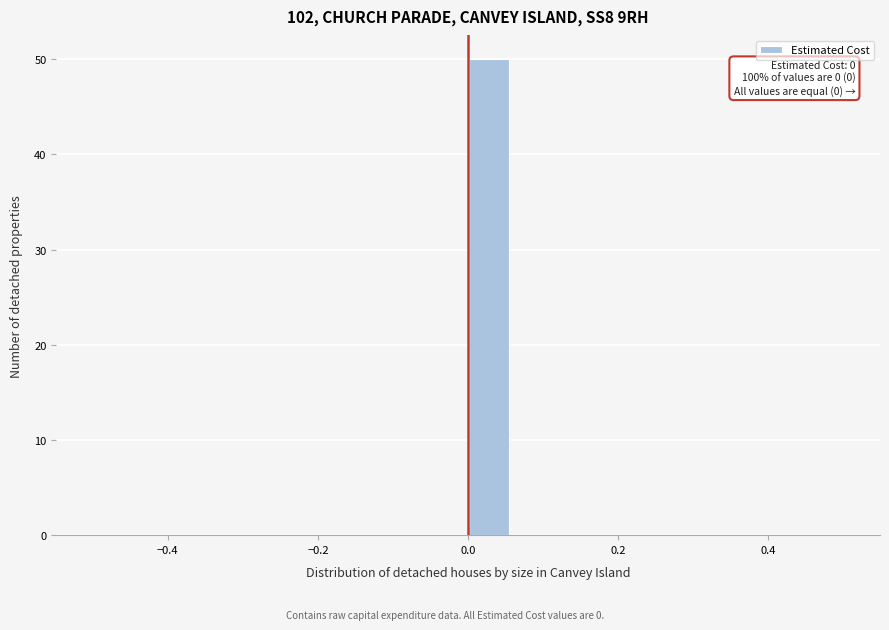

Around what value on the x-axis is the tallest bar? Give the approximate position of its centre, as read against the axis.

0.02